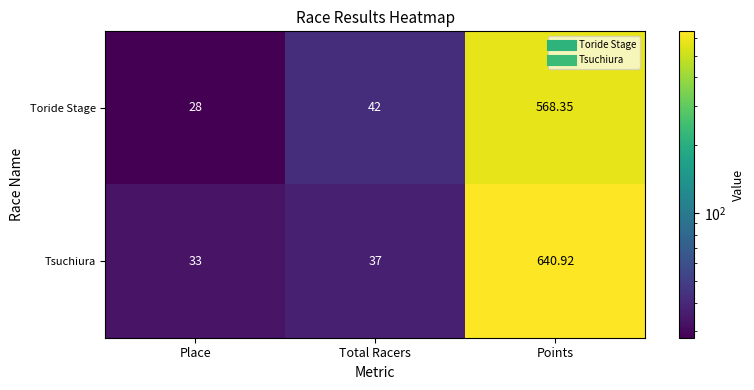

How many series are shown in this chart?

2